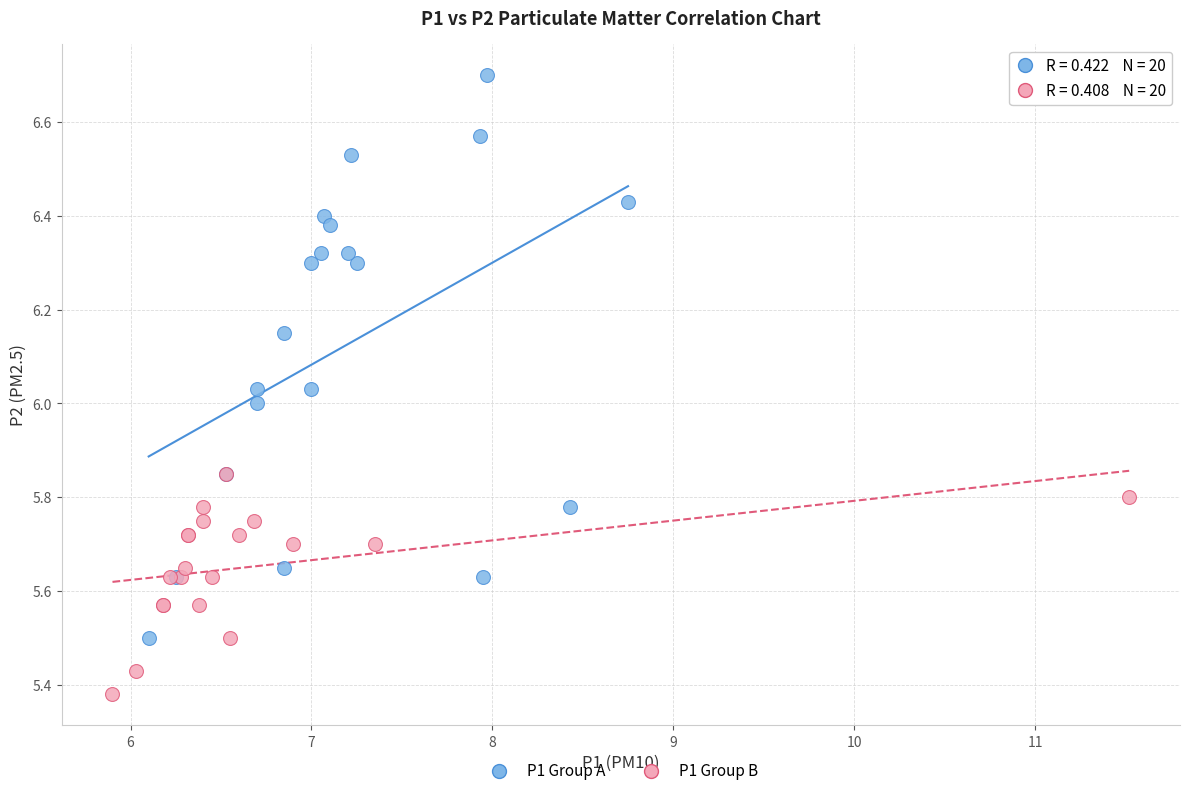

What are all the series names shown in the legend?

P1 Group A, P1 Group B